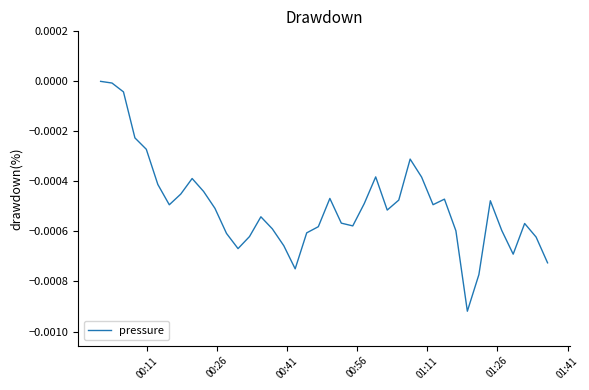

How many distinct data groups are displayed?

1